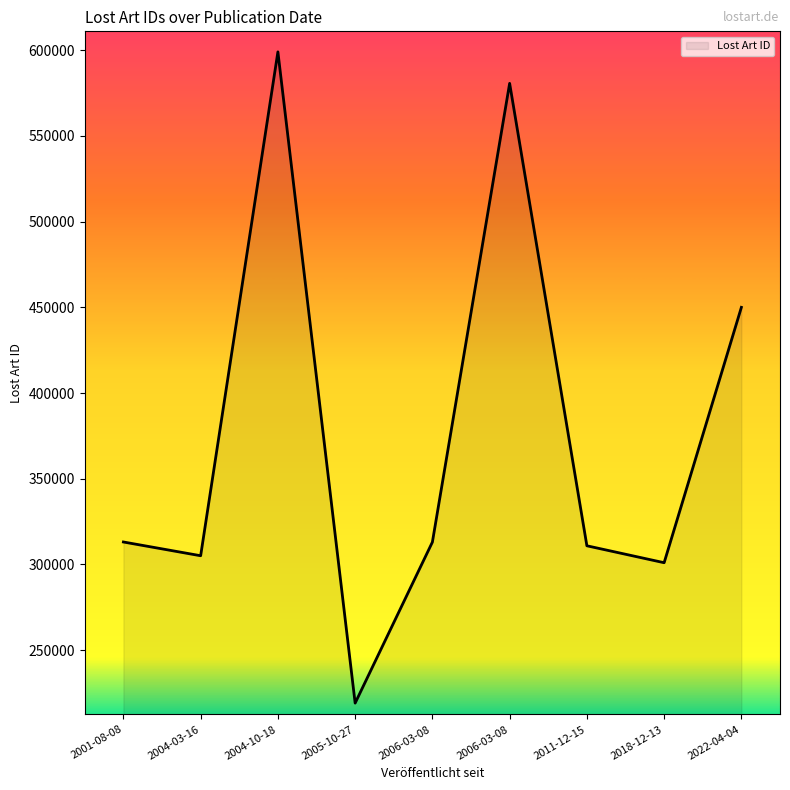

What is the minimum value shown in the chart?

219146